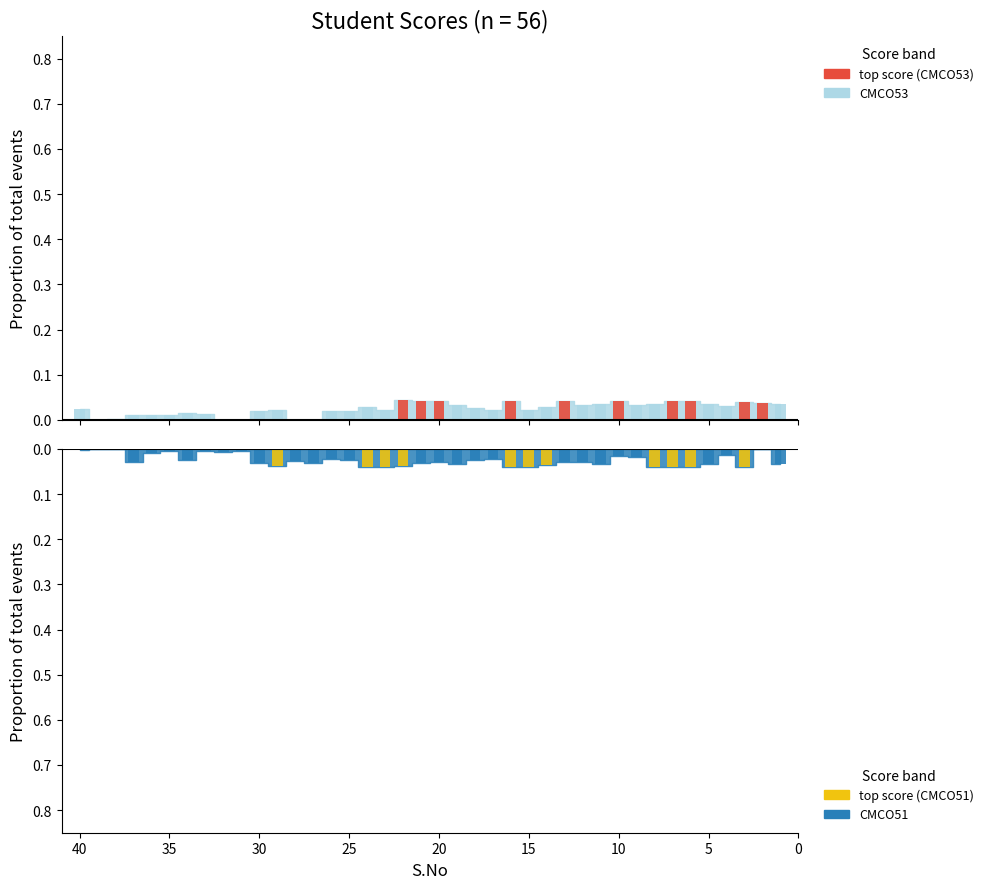

Rank the series at 10 from highest to lowest value.

CMCO53, CMCO51